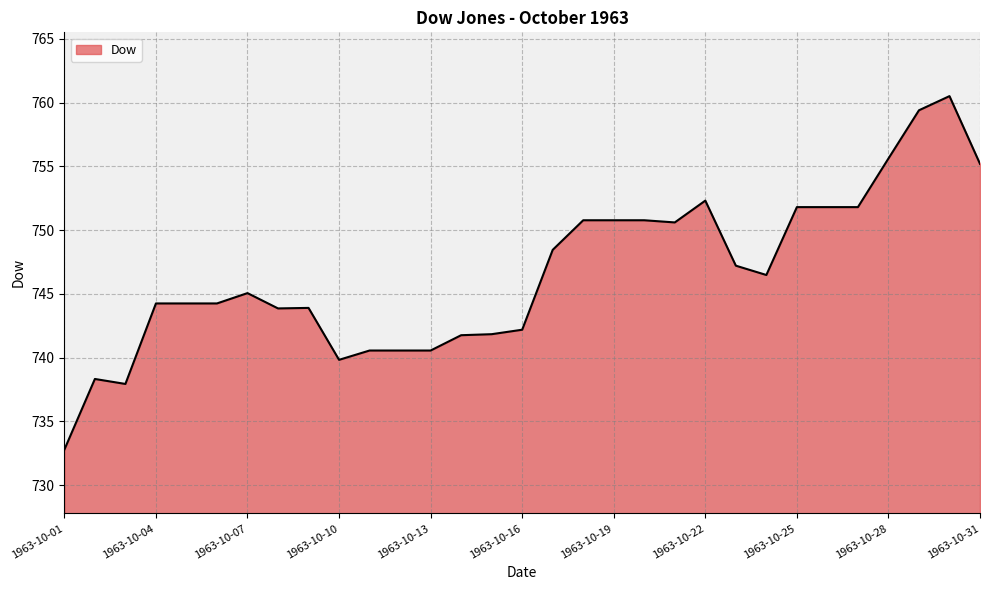

How many lines are shown in the chart?

1